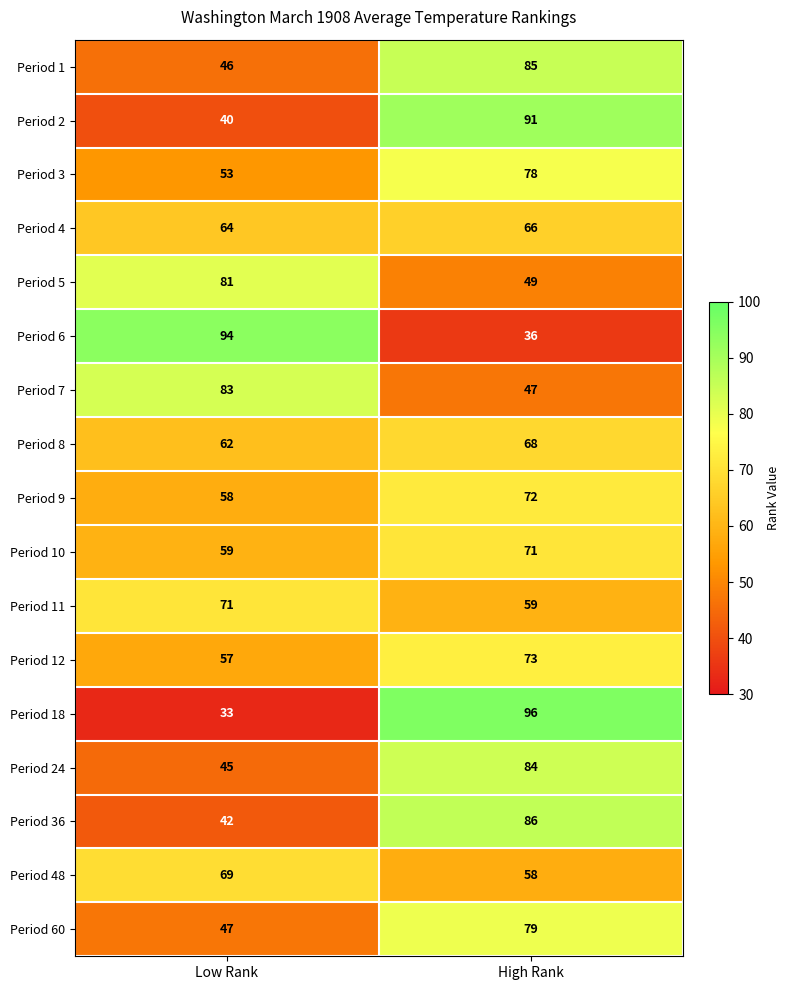

What is the sum of the Period 48 values at Low Rank and High Rank?

127